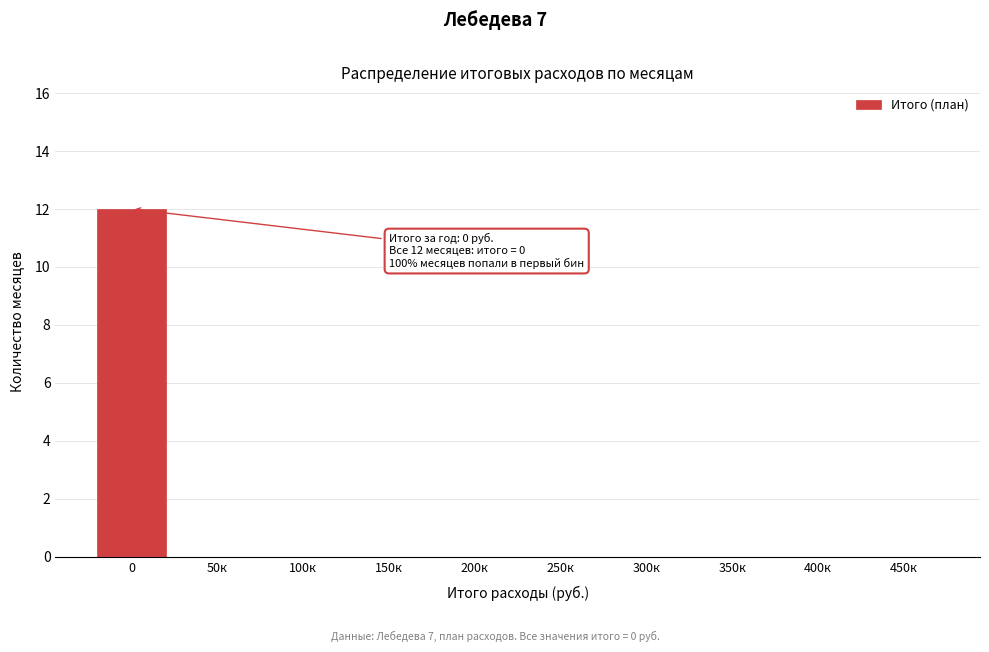

Reading left to right, list all the values displayed in this chart.

0=12	50к=0	100к=0	150к=0	200к=0	250к=0	300к=0	350к=0	400к=0	450к=0